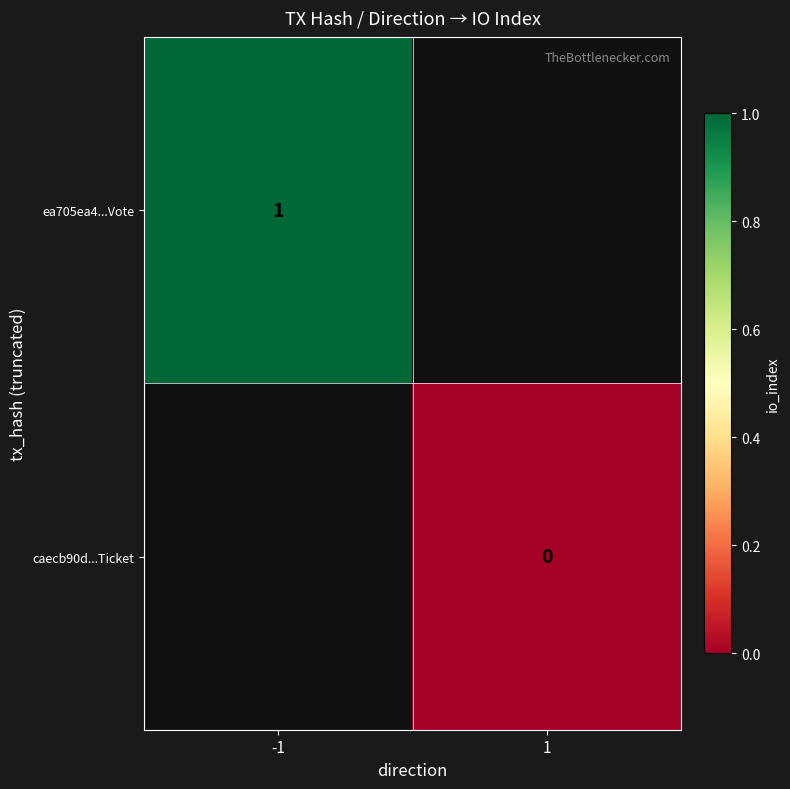

What is the maximum value shown in the chart?

1.0